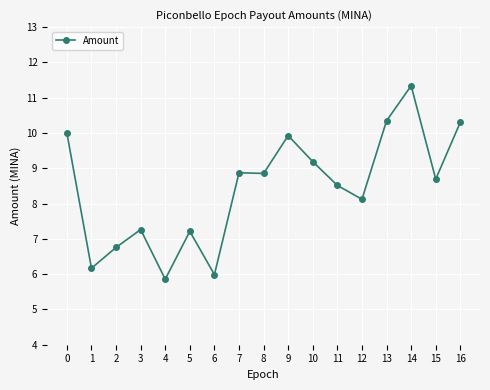

What is the value of the 10th point from the left?

9.9